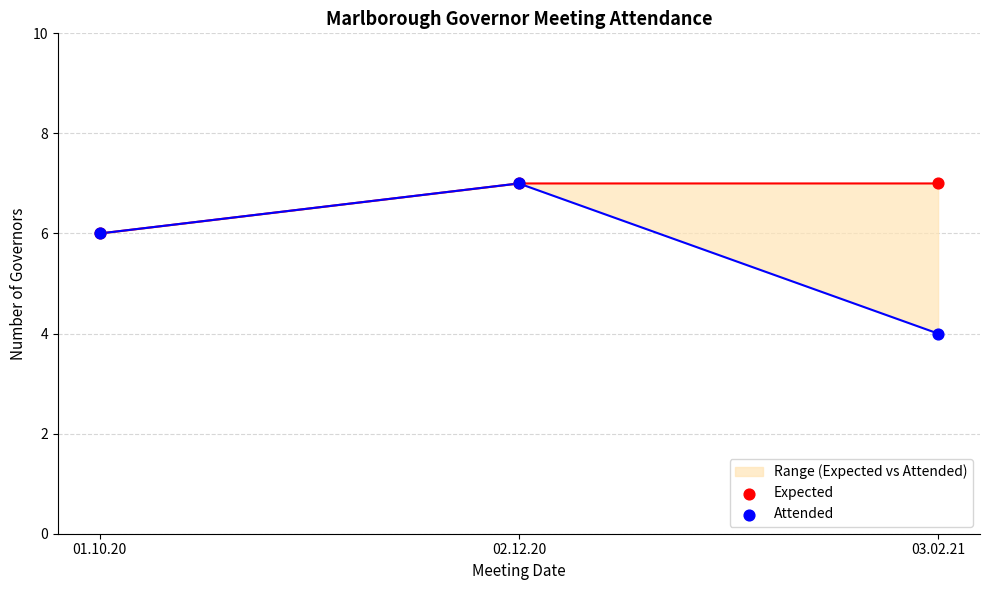

Which series has the largest Y range (max minus min)?

Attended